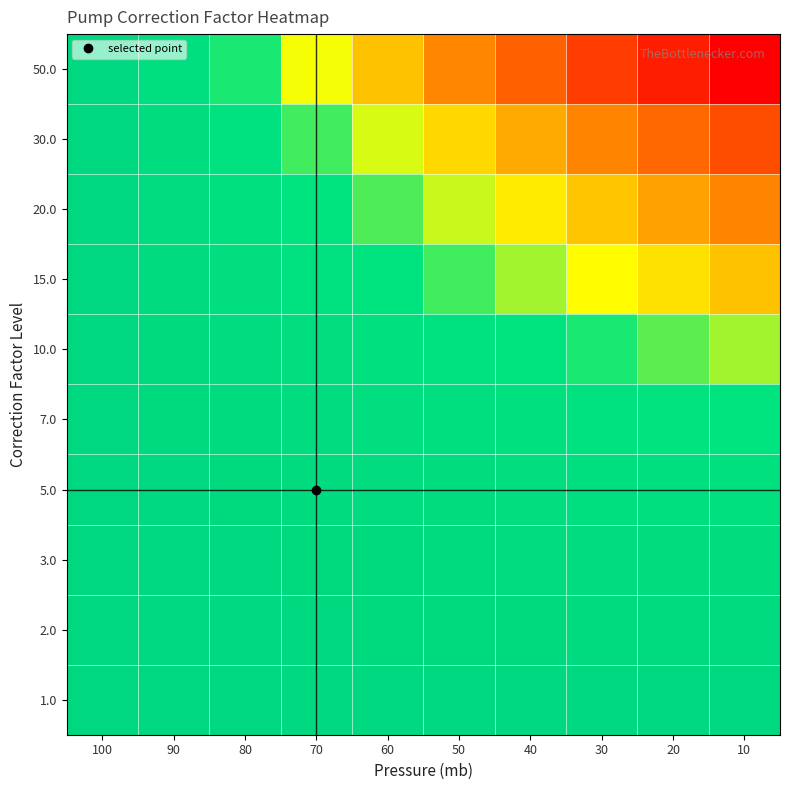

Rank the series by their maximum value, from lowest to highest.

50.0, 30.0, 20.0, 15.0, 10.0, 7.0, 5.0, 3.0, 2.0, 1.0